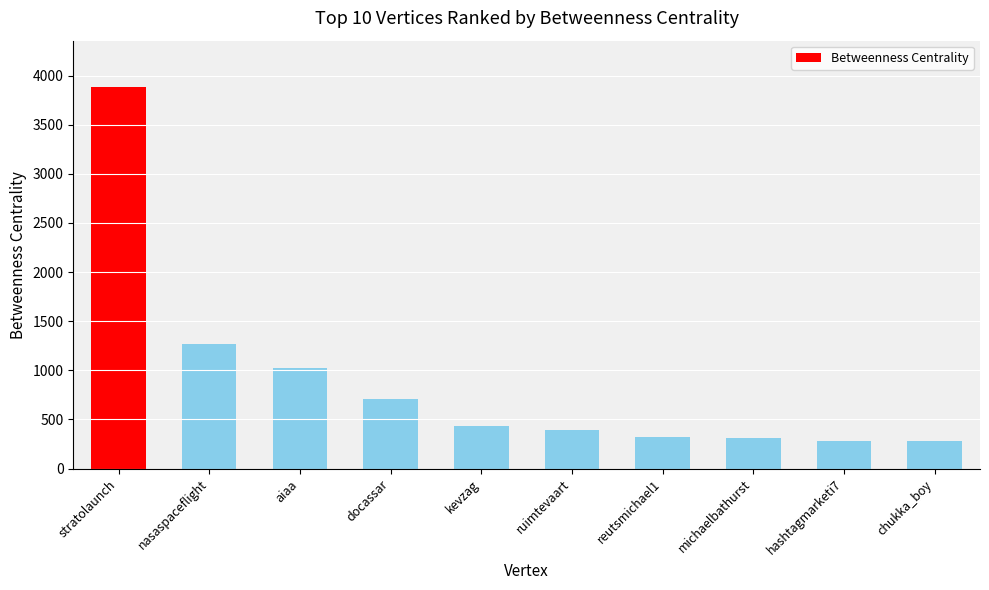

Are the bars horizontal?

No